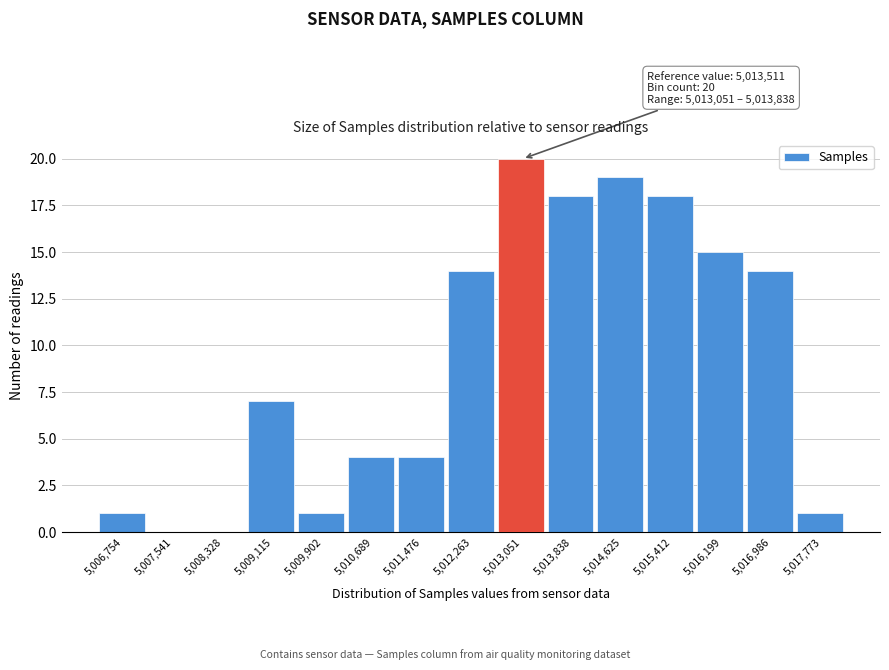

Reading left to right, what are all the values shown in this chart?

5,006,754=1	5,007,541=0	5,008,328=0	5,009,115=7	5,009,902=1	5,010,689=4	5,011,476=4	5,012,263=14	5,013,051=20	5,013,838=18	5,014,625=19	5,015,412=18	5,016,199=15	5,016,986=14	5,017,773=1